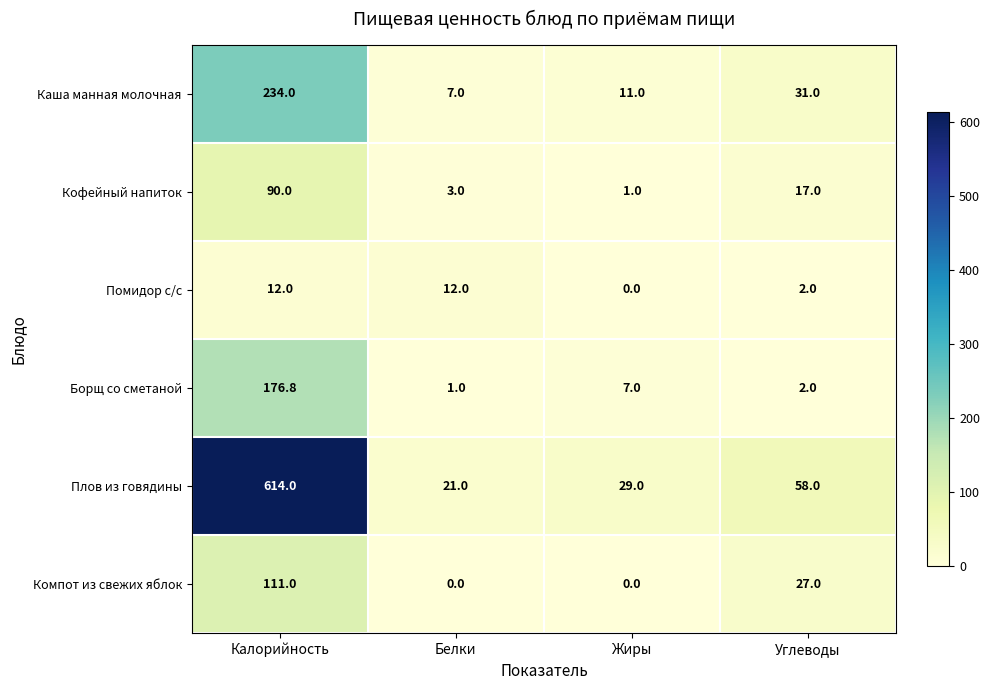

Reading left to right, transcribe all the data shown in this chart.

Каша манная молочная: Калорийность=234.0	Белки=7.0	Жиры=11.0	Углеводы=31.0
Кофейный напиток: Калорийность=90.0	Белки=3.0	Жиры=1.0	Углеводы=17.0
Помидор с/с: Калорийность=12.0	Белки=12.0	Жиры=0.0	Углеводы=2.0
Борщ со сметаной: Калорийность=176.8	Белки=1.0	Жиры=7.0	Углеводы=2.0
Плов из говядины: Калорийность=614.0	Белки=21.0	Жиры=29.0	Углеводы=58.0
Компот из свежих яблок: Калорийность=111.0	Белки=0.0	Жиры=0.0	Углеводы=27.0